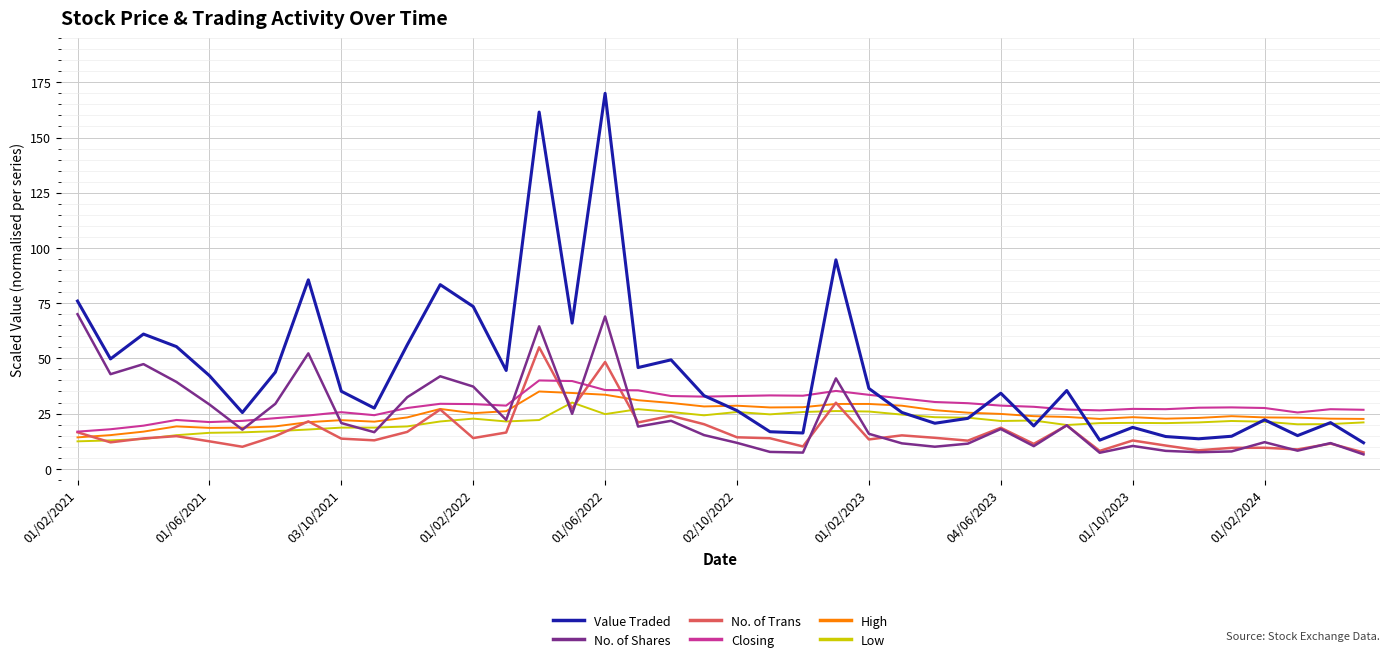

Is this an area chart (filled region under the line)?

No